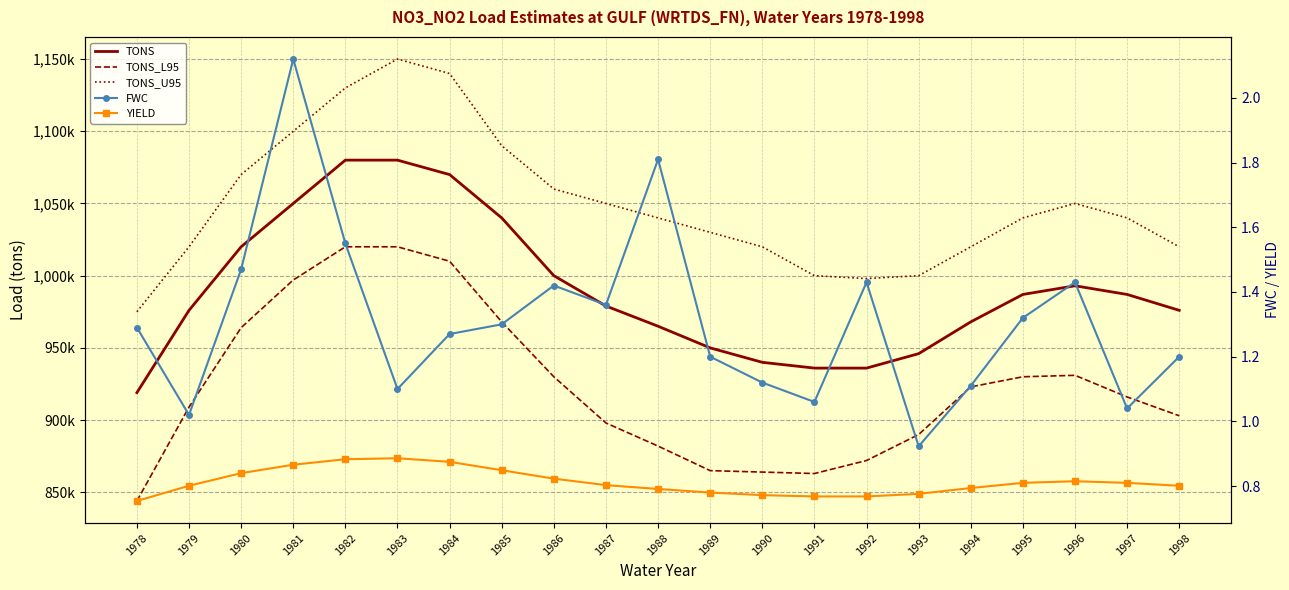

What is the difference between the maximum and minimum values in the TONS series?

161000.0